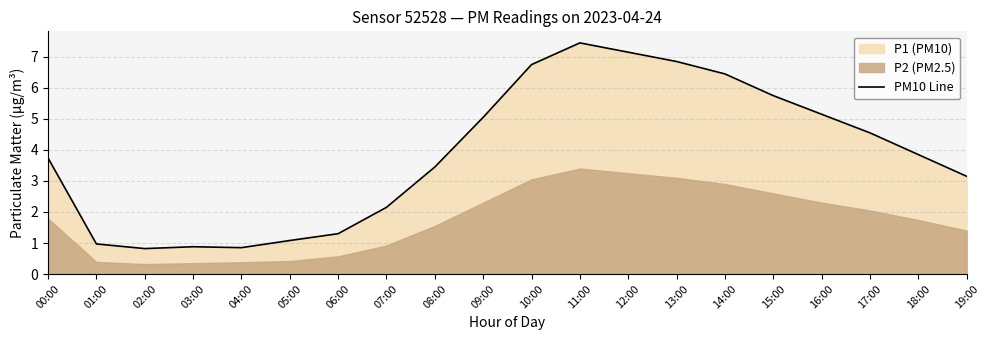

What is the maximum value shown in the chart?

7.5